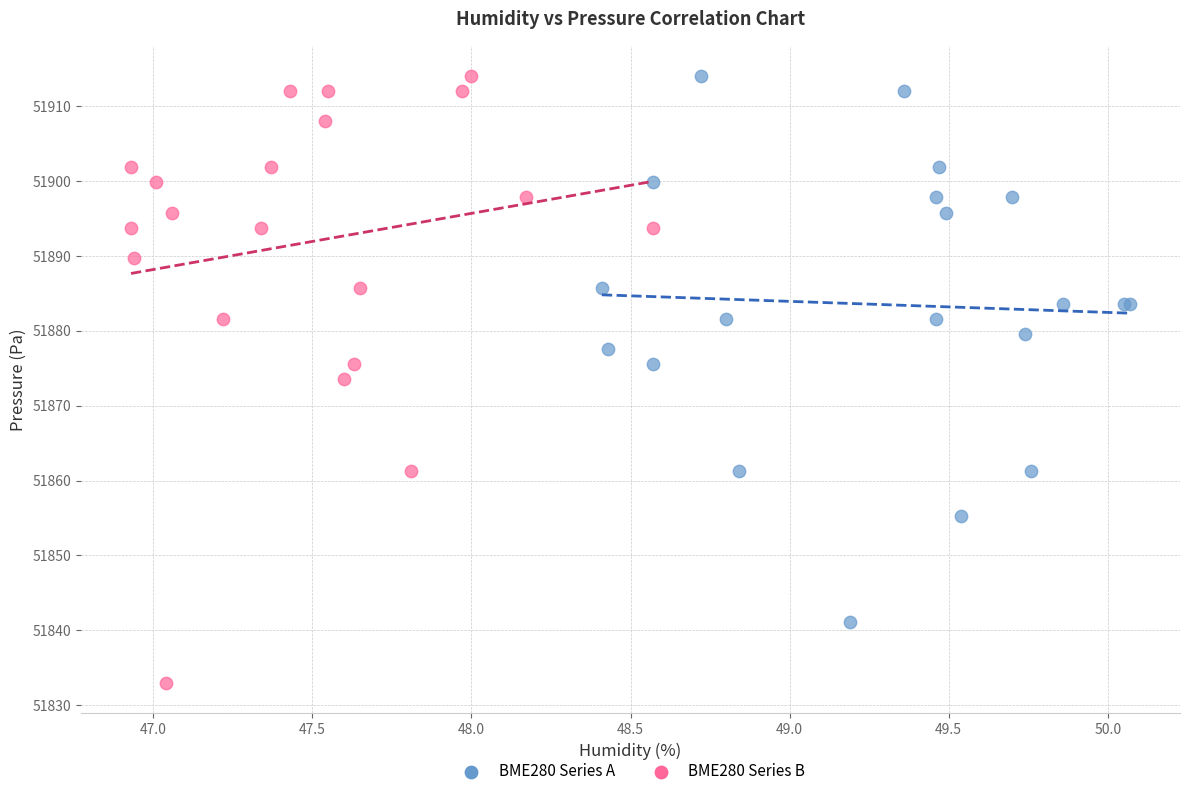

Which series contains the lowest Y value?

BME280 Series B